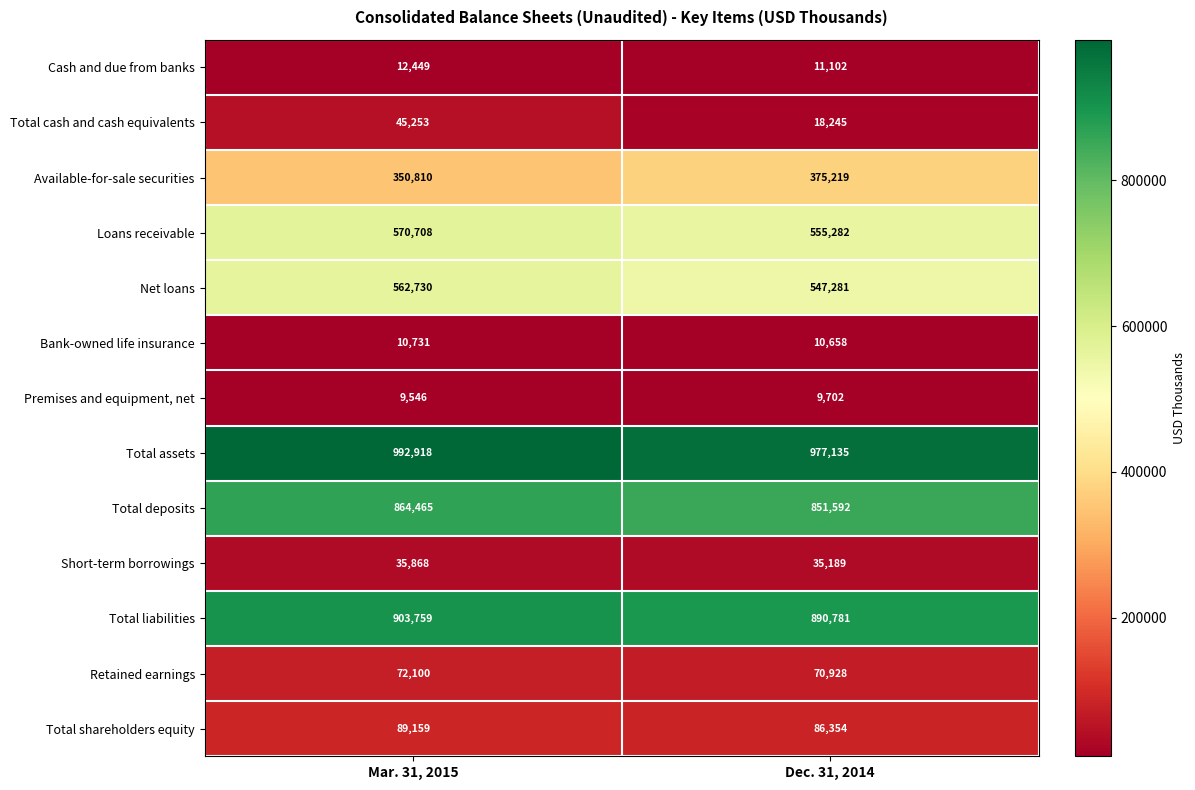

Which series changed the most between Mar. 31, 2015 and Dec. 31, 2014?

Total cash and cash equivalents